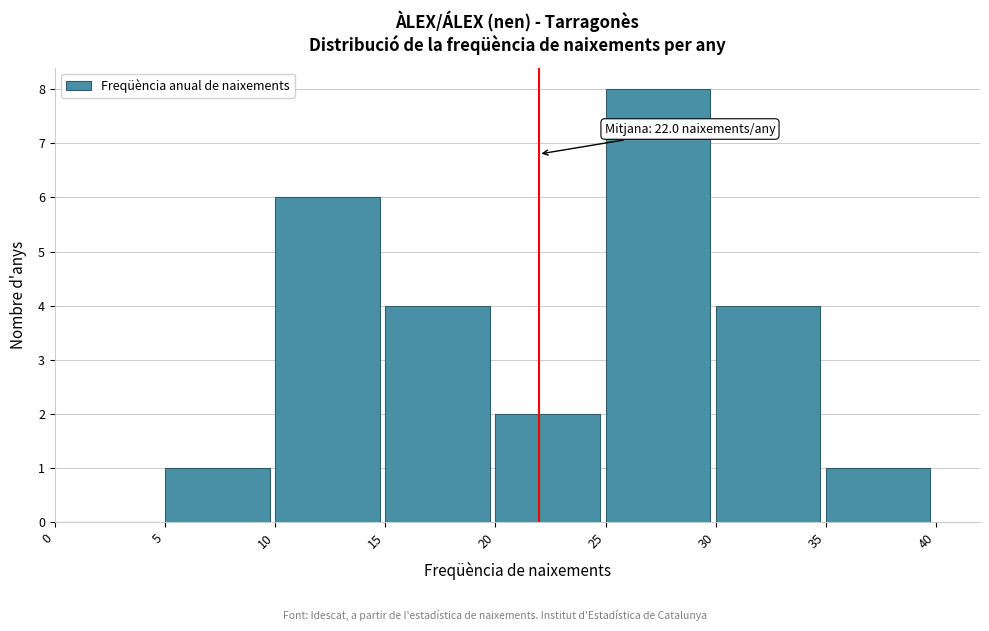

Which range on the x-axis has the tallest bar?

25 to 30